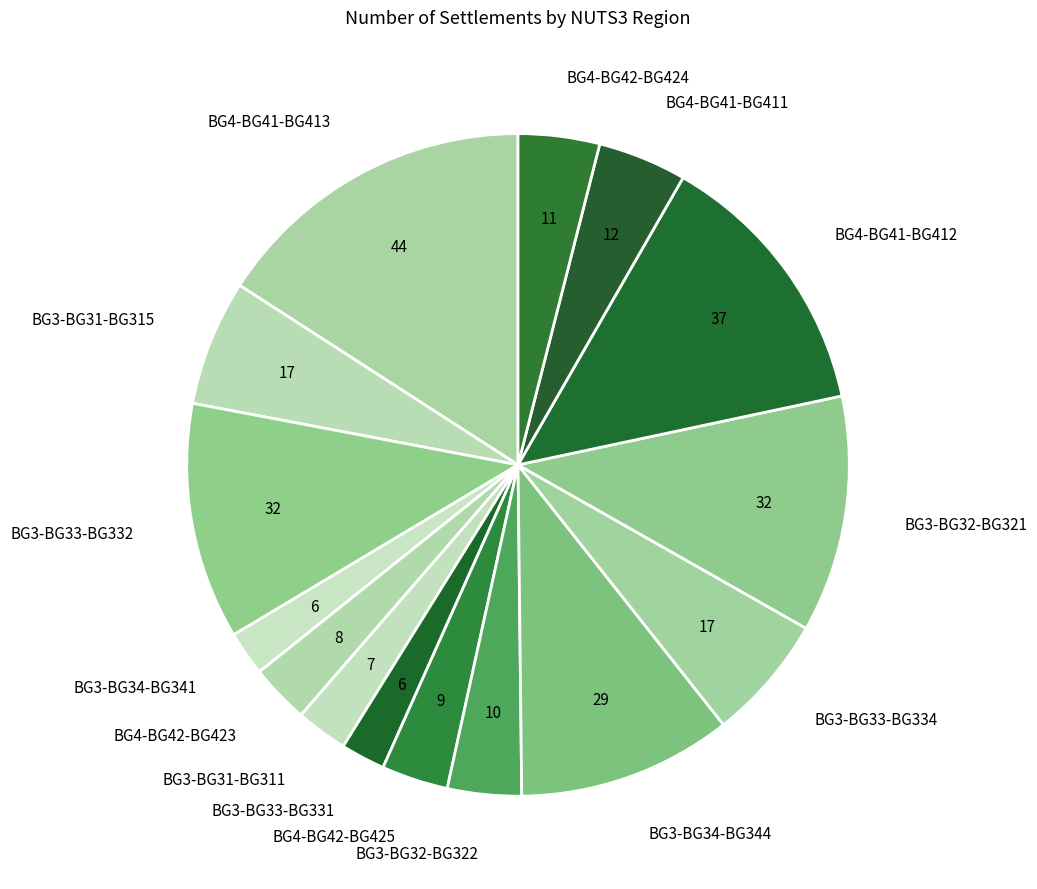

Does BG3-BG32-BG321 represent more than half of the total?

No